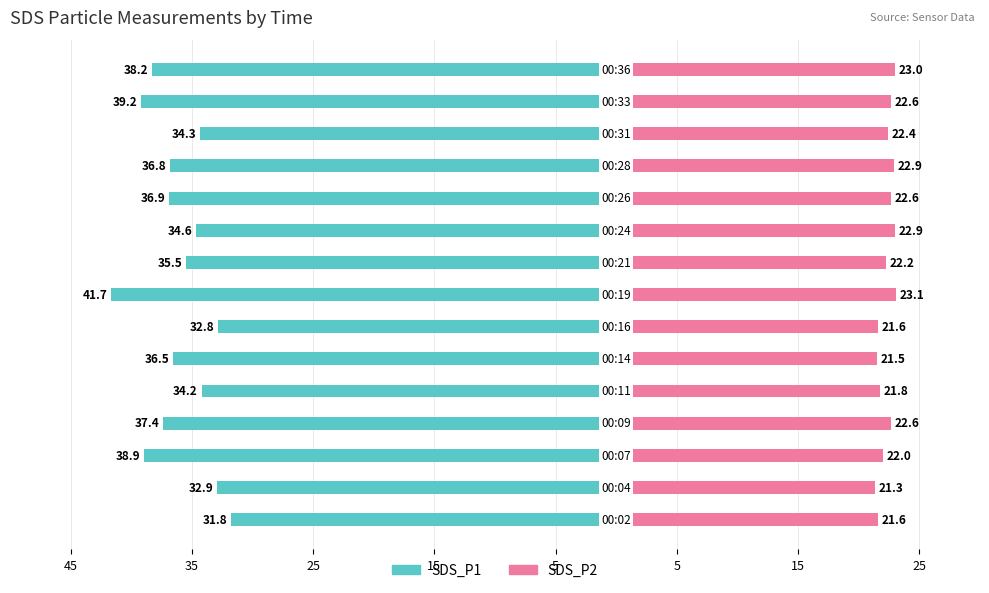

How many values in the SDS_P1 series are below -36?

8